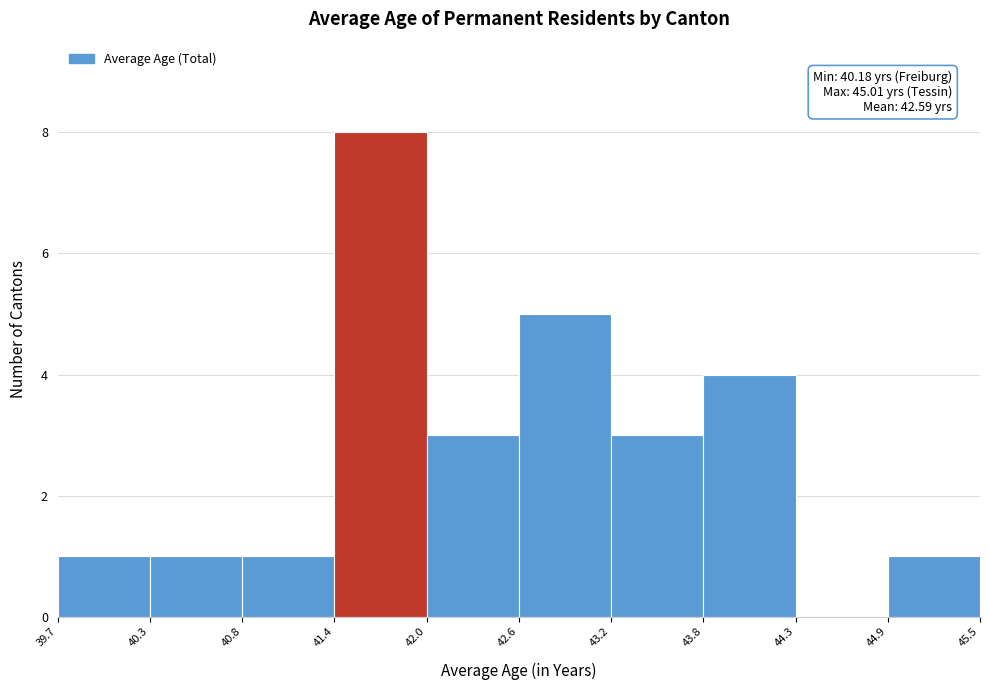

Over which range of the x-axis is the bar tallest?

41.4 to 42.0